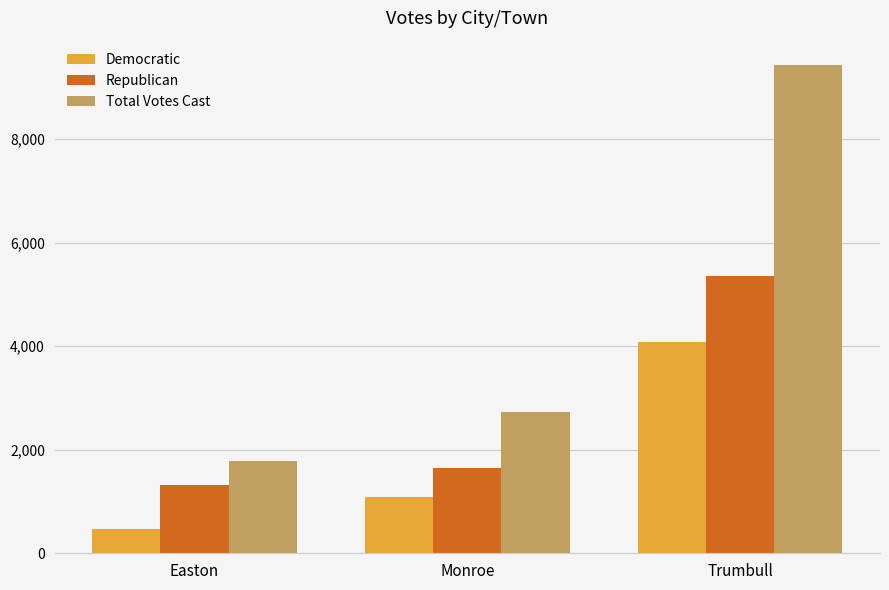

What position from the left is Easton?

1